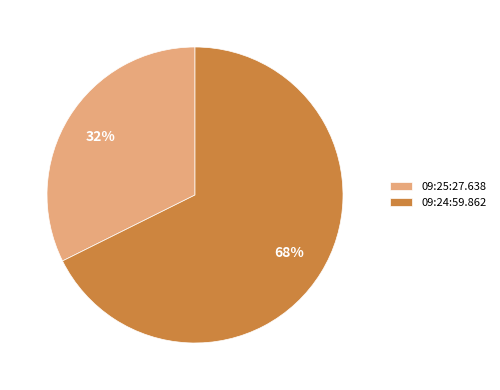

Do 09:24:59.862 and 09:25:27.638 together represent more than half of the pie?

Yes